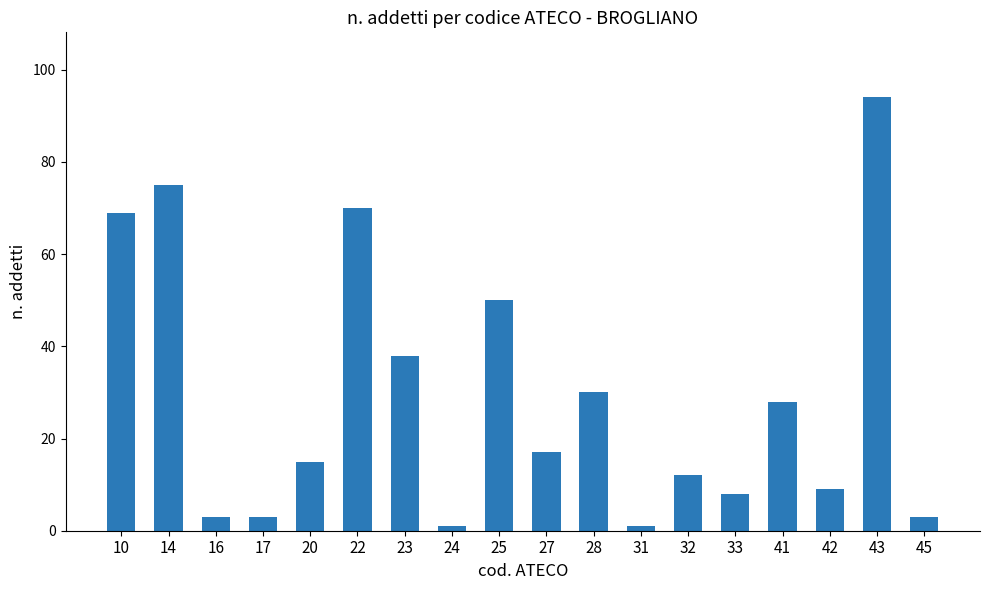

What is the difference between the maximum and second lowest values?

93